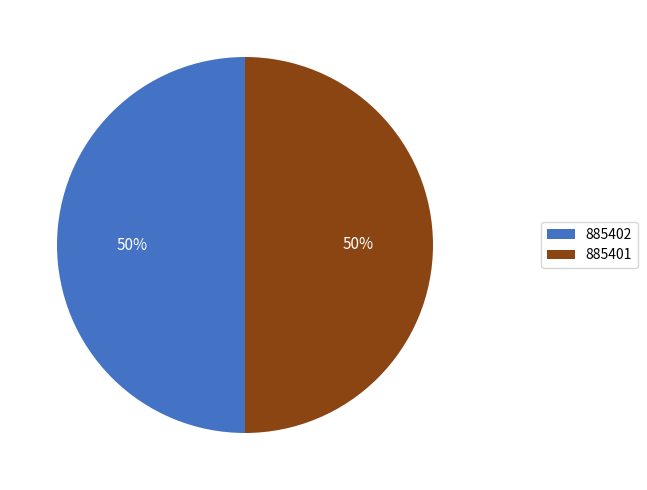

Is it true that 885401 is 38% of the pie?

False